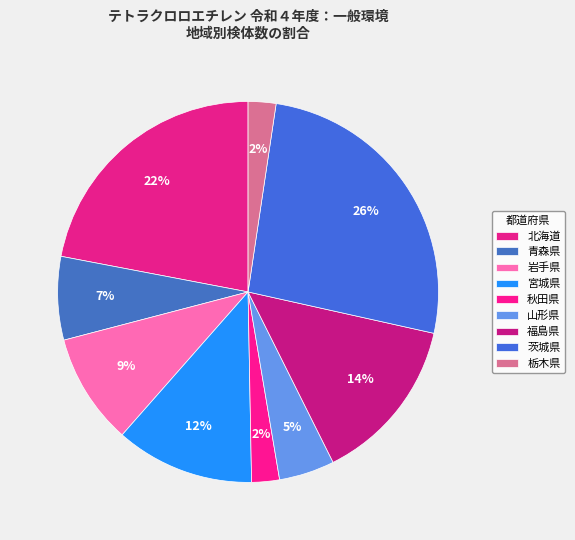

How many slices are in this pie chart?

9